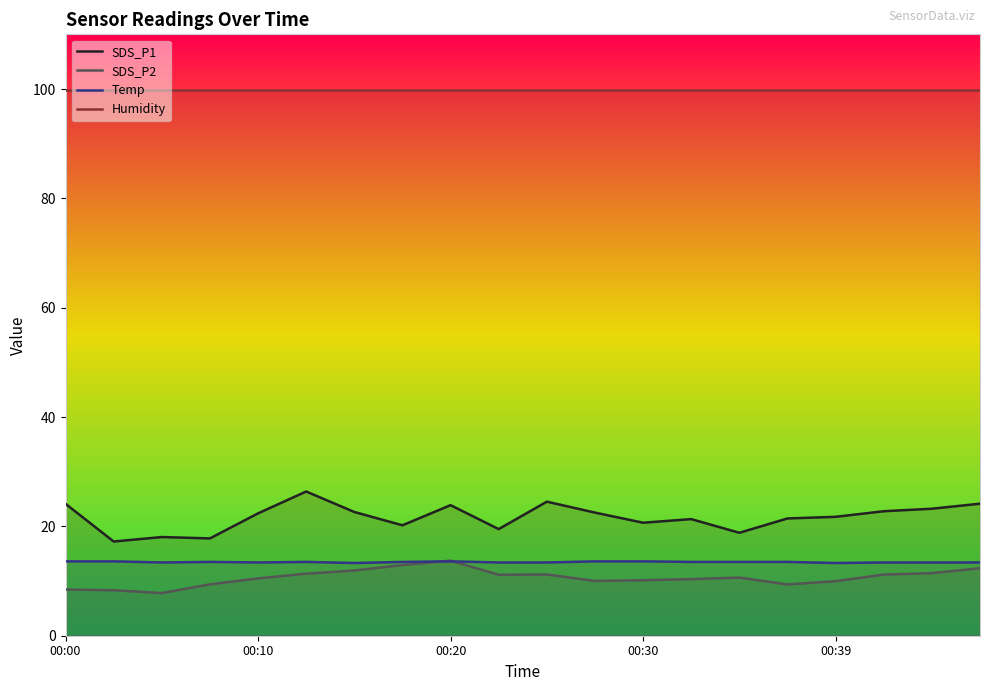

Which series has the largest total across all categories?

Humidity